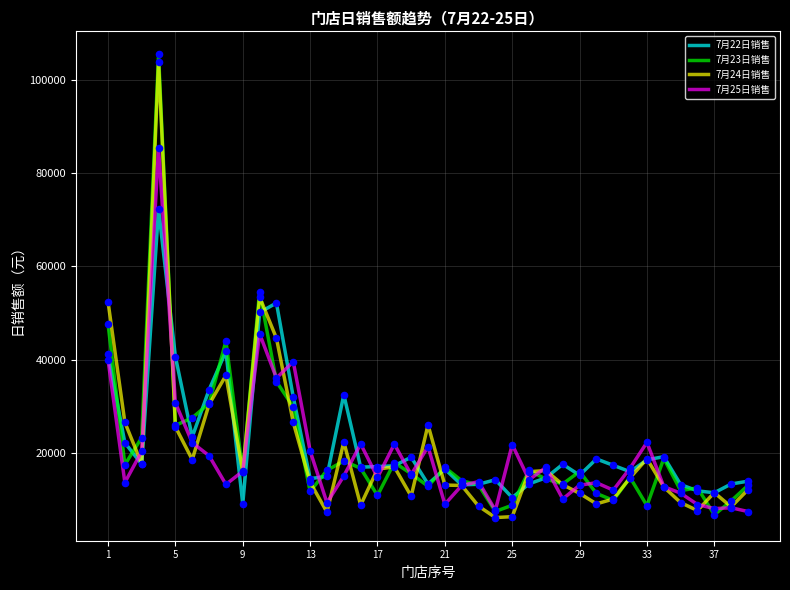

What is the maximum value shown in the chart?

105401.3